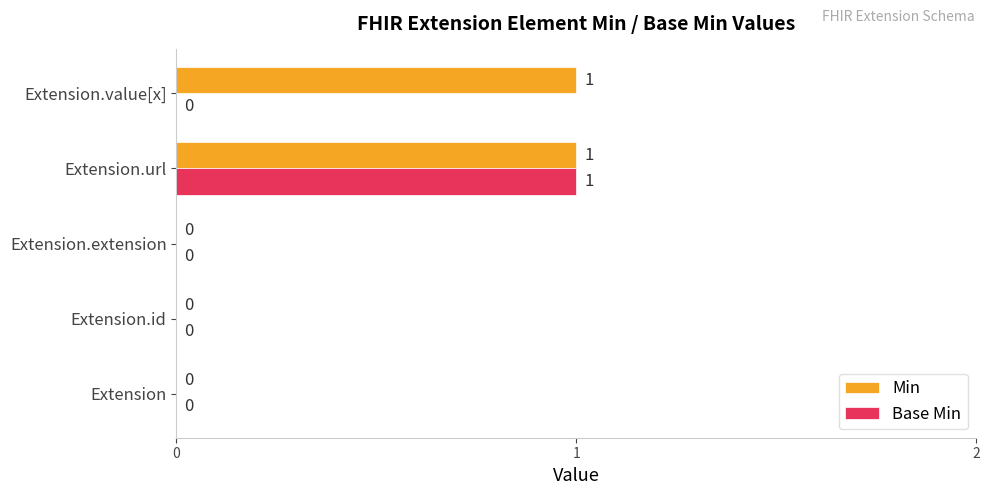

At which category is the sum across all series the highest?

Extension.url